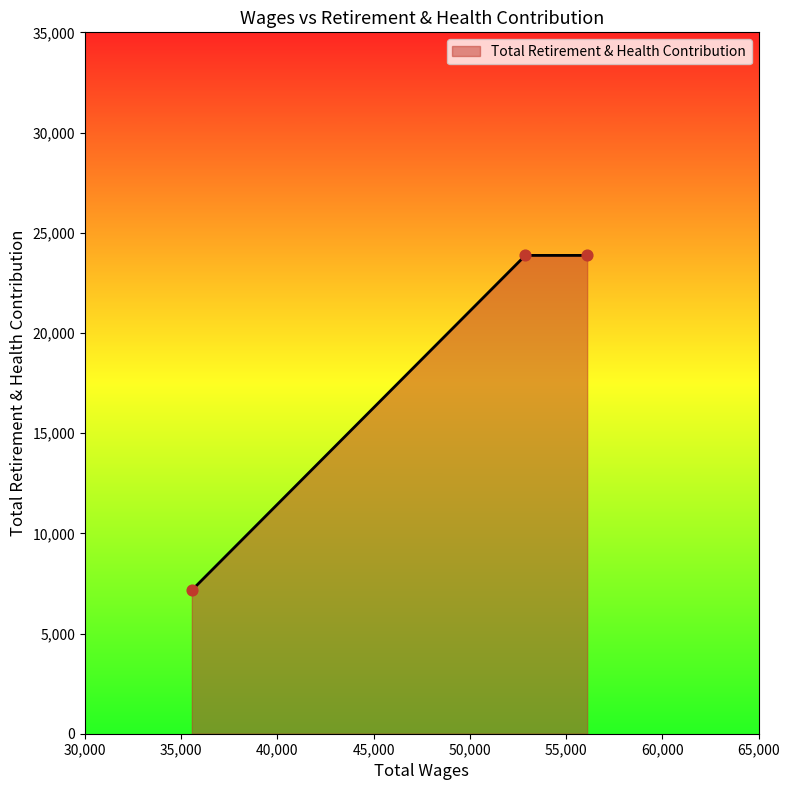

What is the difference between the maximum and minimum values?

16708